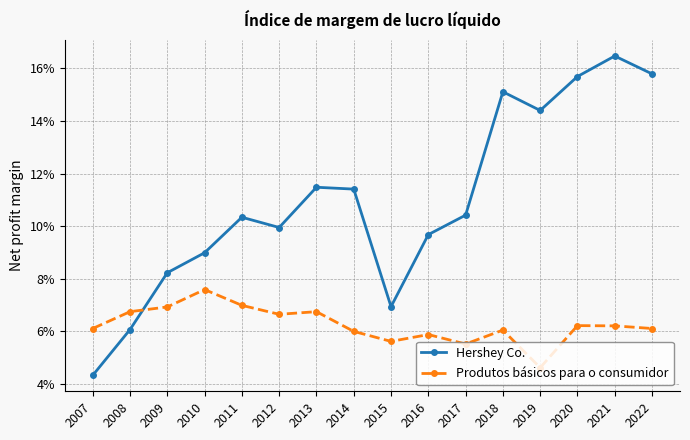

How many interior local peaks does the Hershey Co. series have?

4